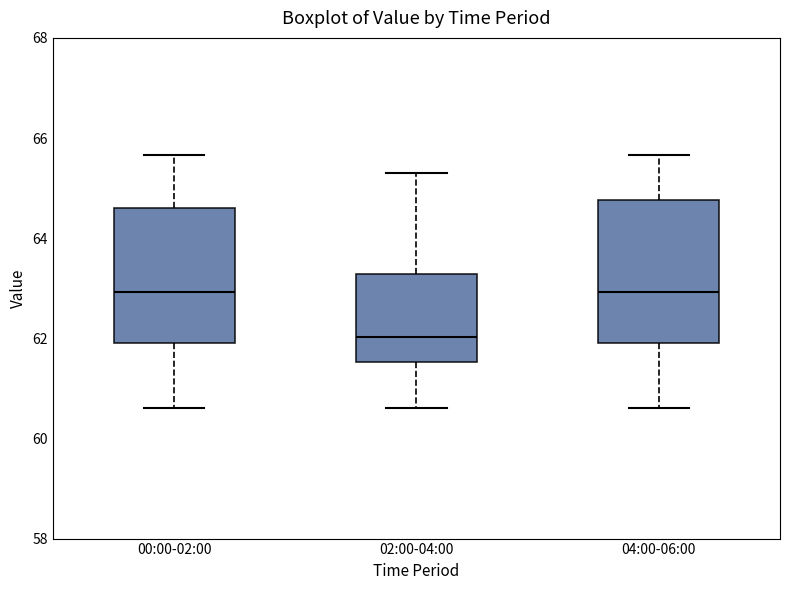

Where does the lower whisker of the box for 04:00-06:00 end on the y-axis? The values are not printed on the chart, so give them approximately, as read against the axis.

60.6